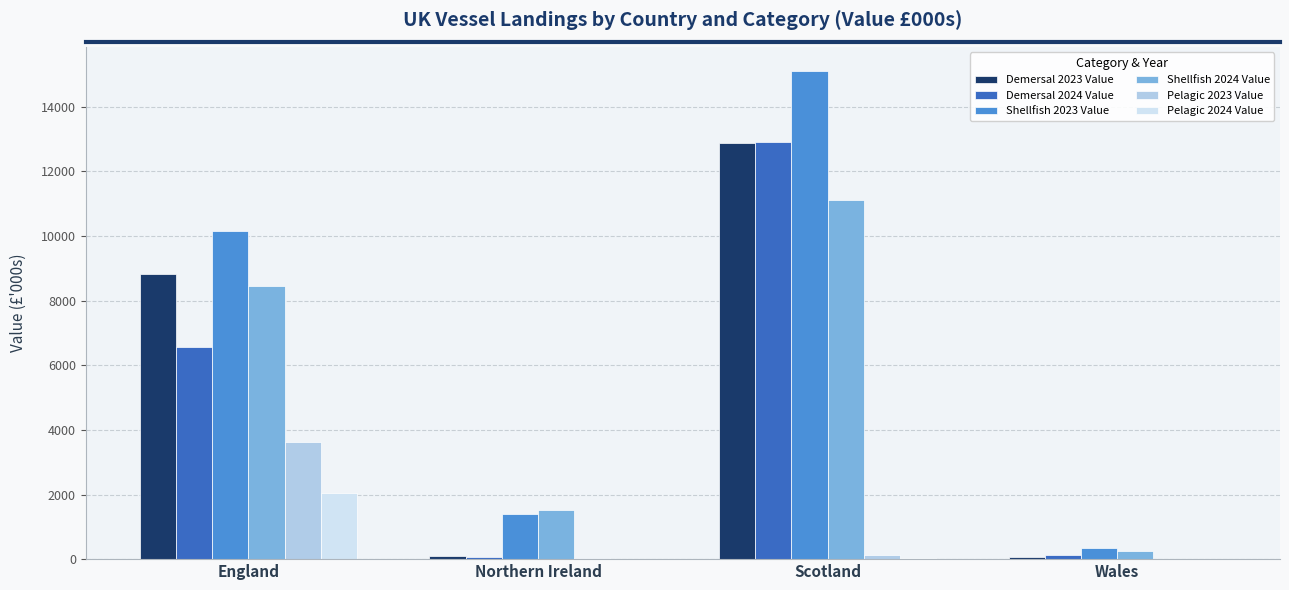

Which category has the highest value across all series?

Scotland